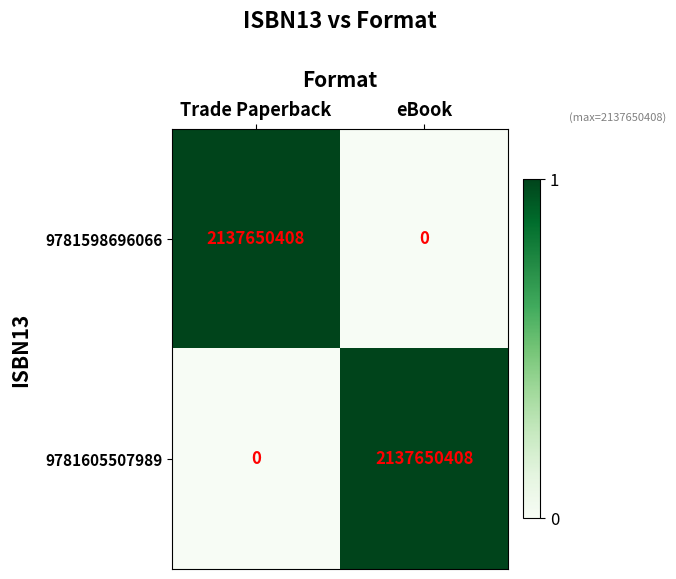

True or false: 9781598696066 has a value of 3100082014 at Trade Paperback.

False